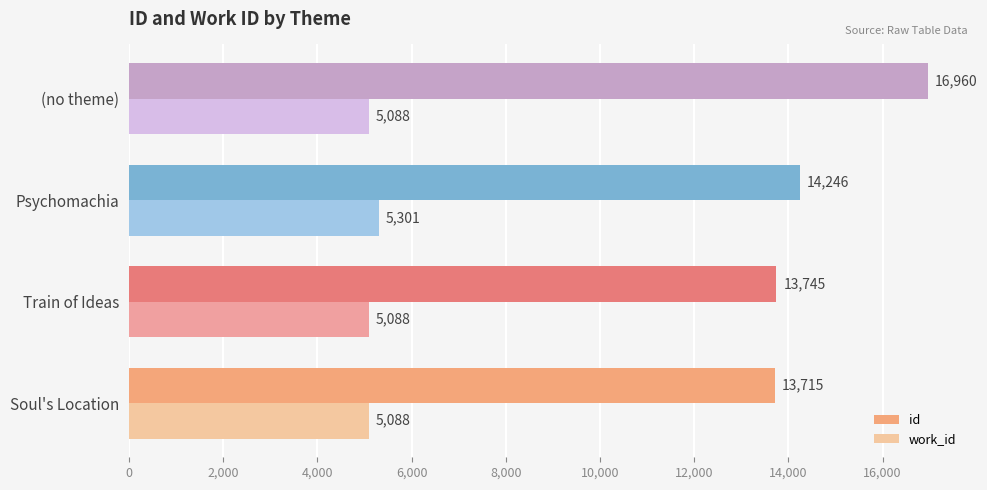

What is the average value of the work_id series?

5141